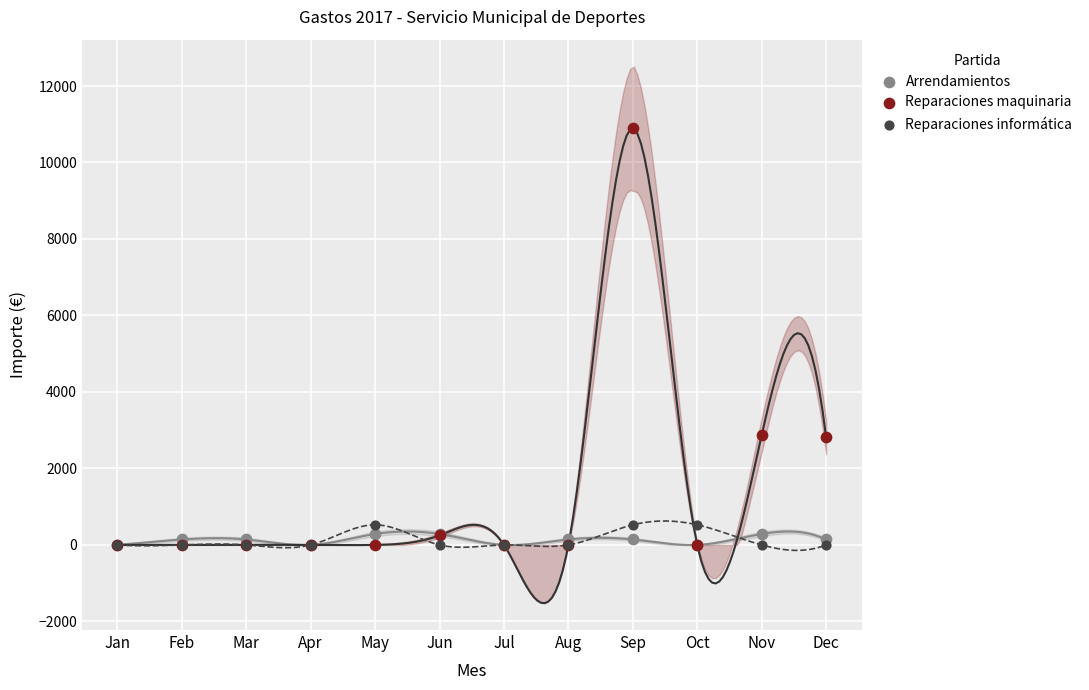

What are all the series names shown in the legend?

Arrendamientos, Reparaciones maquinaria, Reparaciones informática